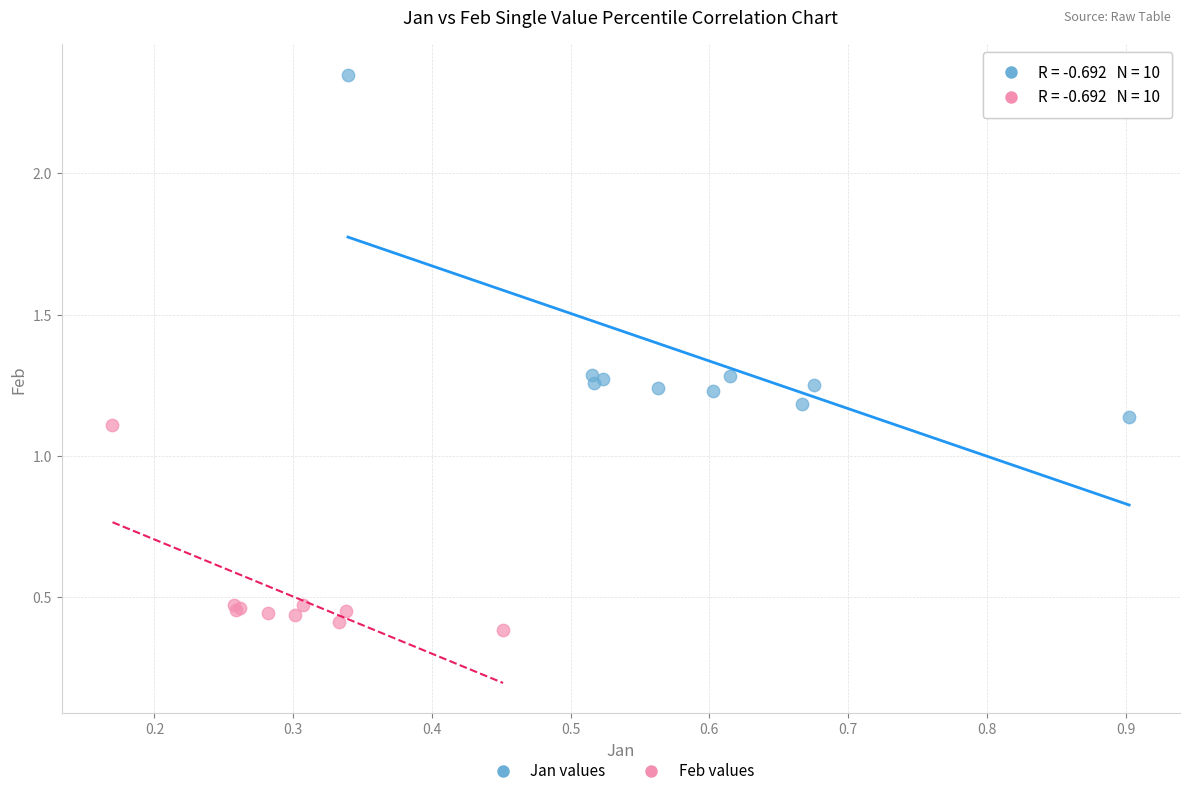

Which series has the largest Y range (max minus min)?

Jan values